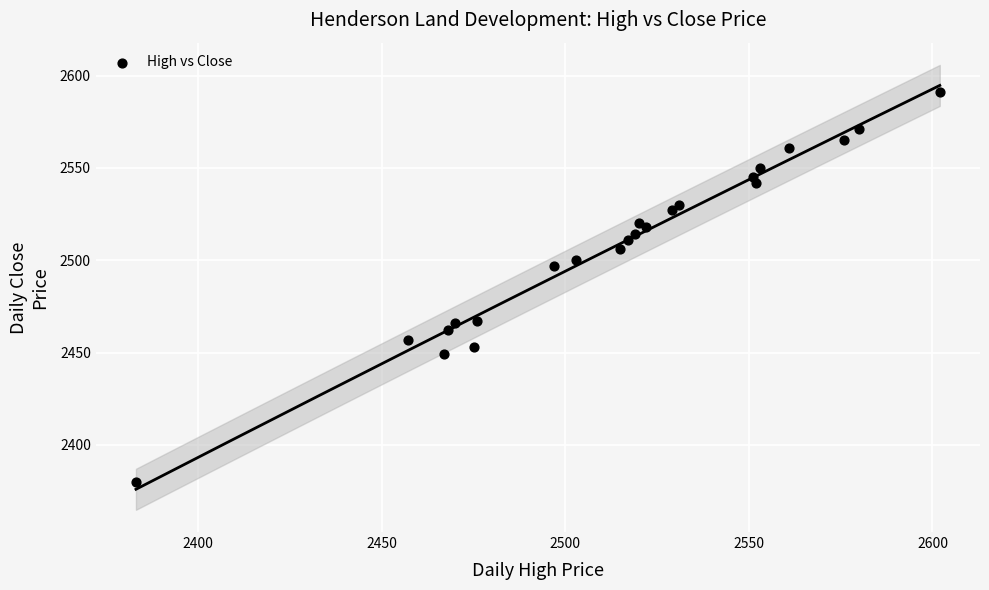

What Y value in the scatter plot is closest to 2485?

2497